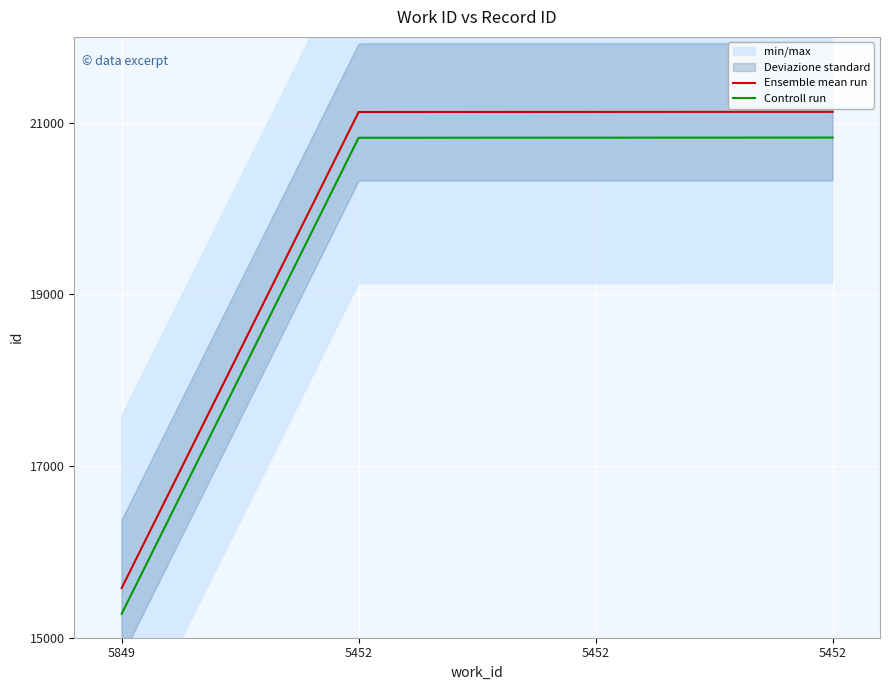

The Ensemble mean run series shows 7781 at 5452. True or false?

False